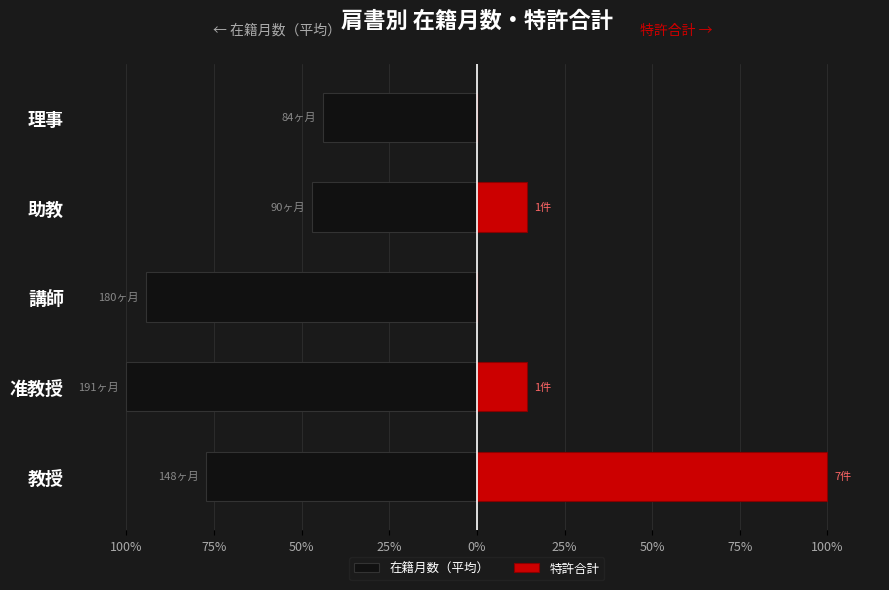

How many series are shown in this chart?

2